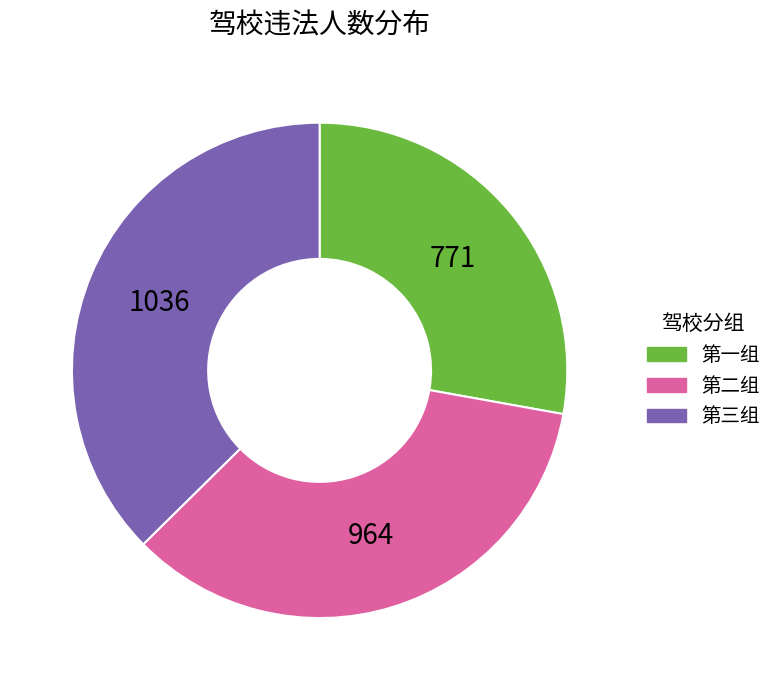

What is the smallest slice in the pie chart?

第一组